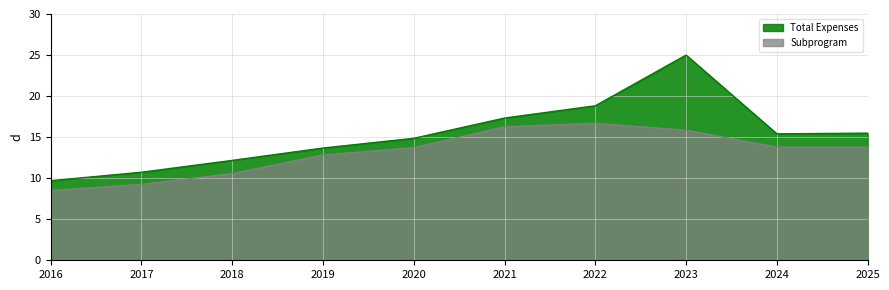

Rank the series by their maximum value, from highest to lowest.

Total Expenses, Subprogram